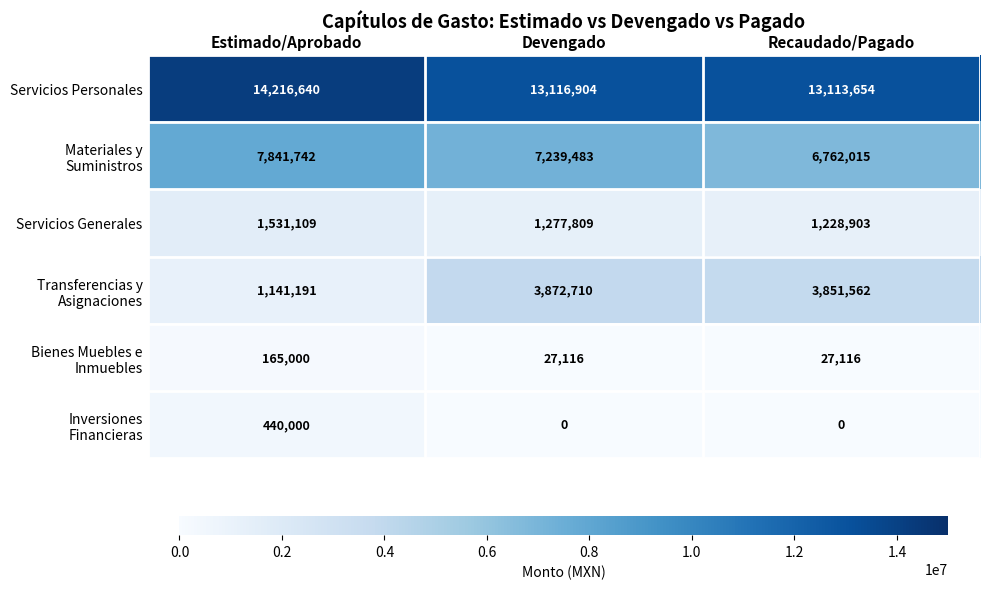

The Servicios Generales series shows 1277809 at Devengado. True or false?

True